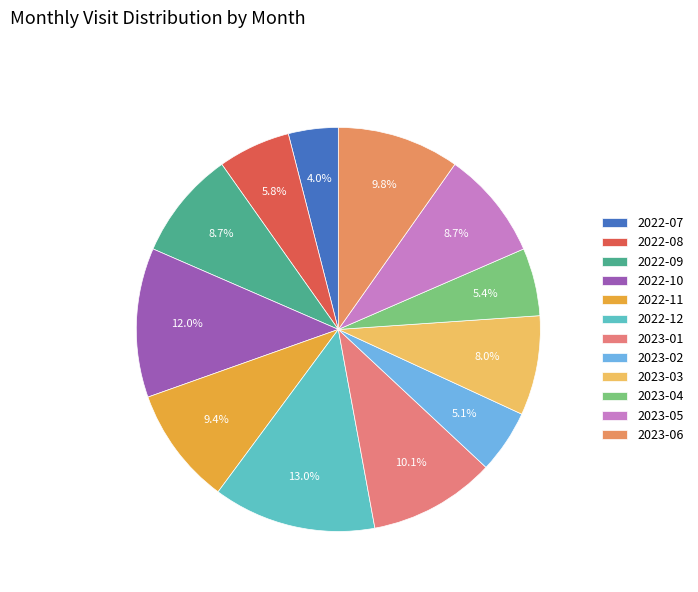

The 2022-09 slice represents 3% of the pie. True or false?

False